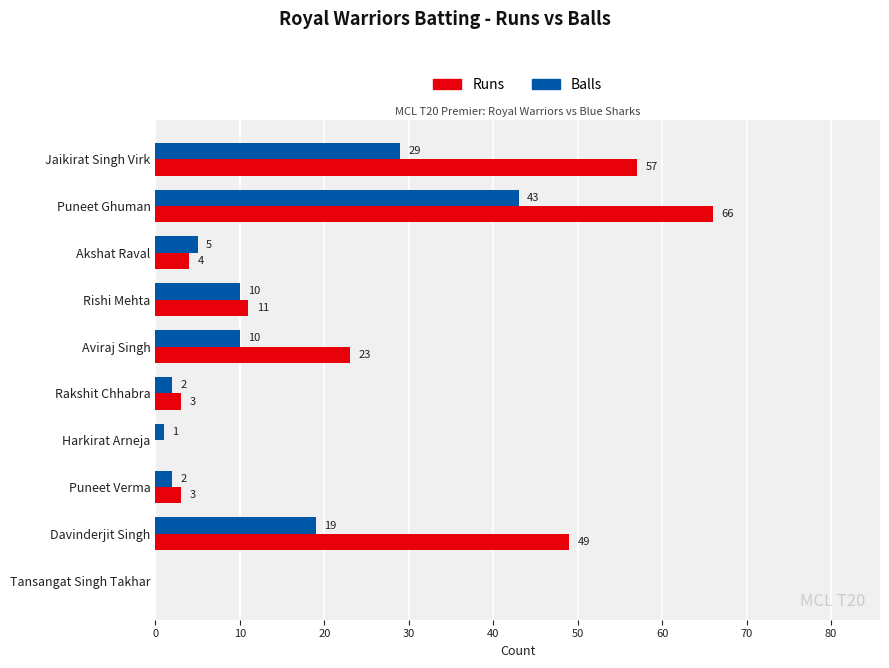

What is the maximum value for Balls?

43